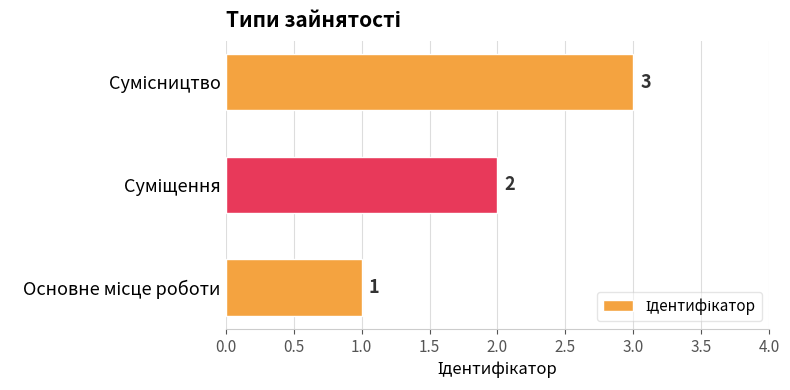

Are the bars horizontal?

Yes